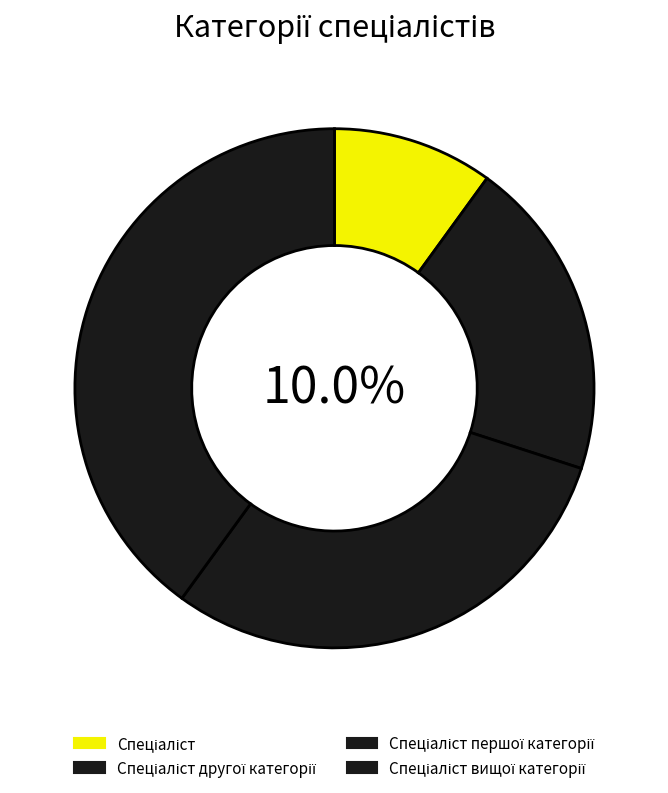

True or false: Спеціаліст першої категорії accounts for 39% of the total.

False